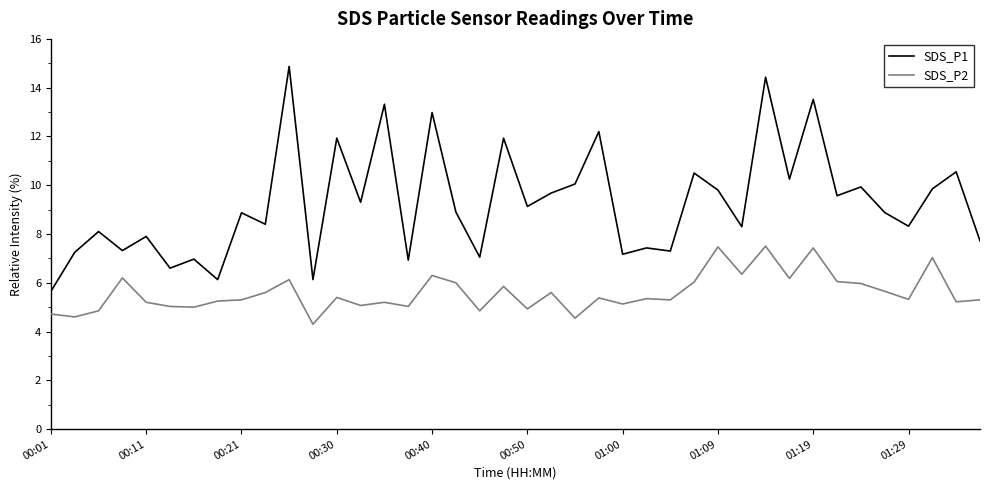

What is the minimum value shown in the chart?

4.3